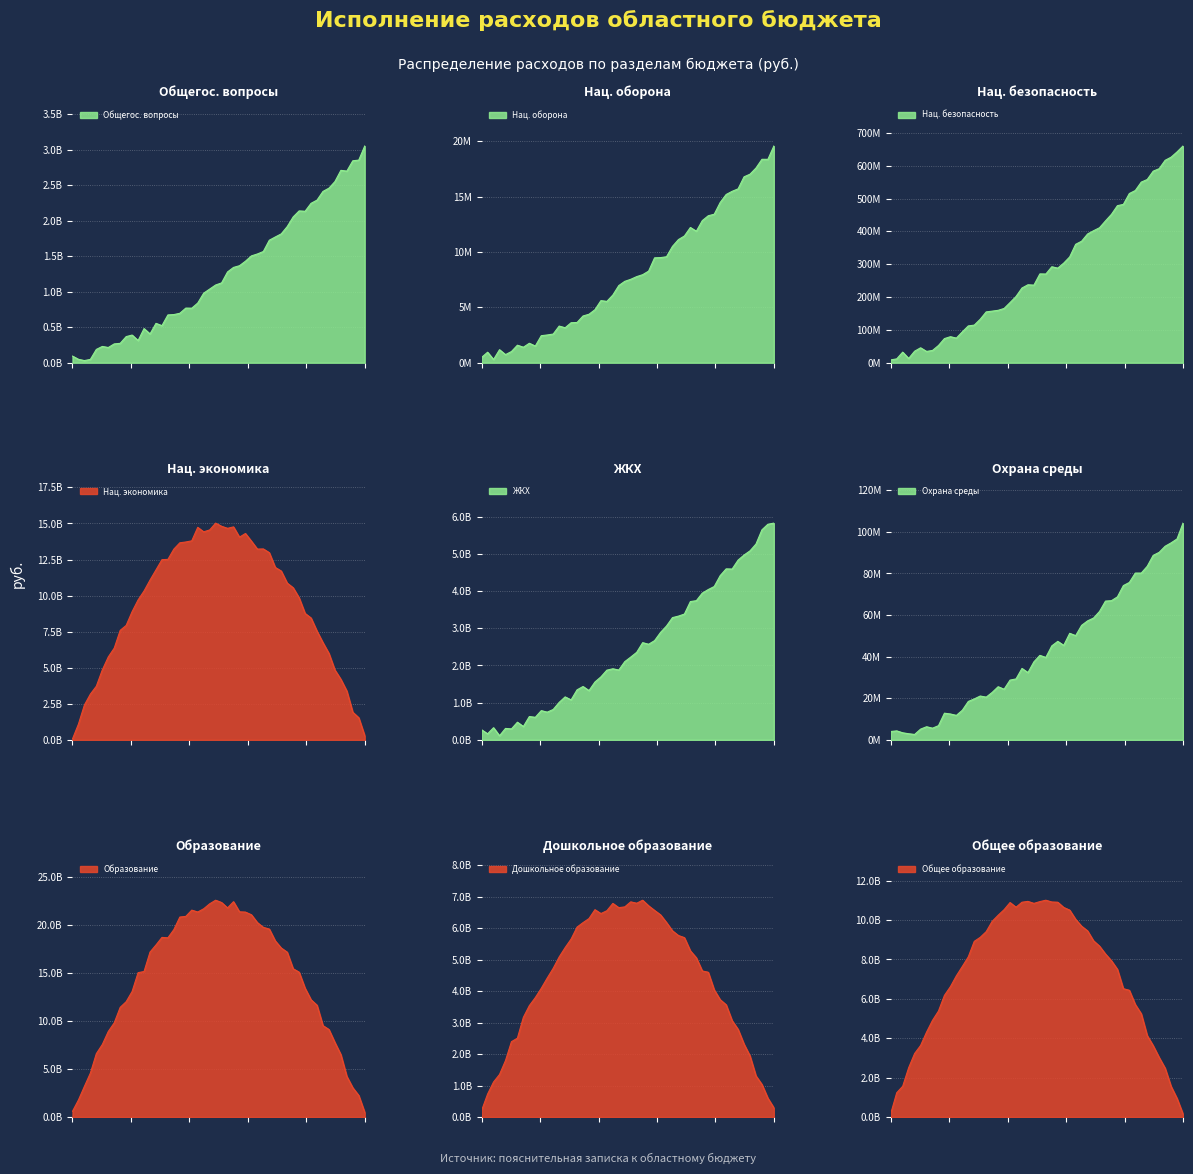

Reading right to left, transcribe all the data shown in this chart.

Общее образование=10845946053.7	Дошкольное образование=6670914123.0	Образование=21770948368.0	Охрана окружающей среды=99564083.2	Жилищно-коммунальное хозяйство=5719295509.7	Национальная экономика=14390157498.3	Национальная безопасность=658996099.4	Национальная оборона=18790628.8	Общегосударственные вопросы=2931523051.6